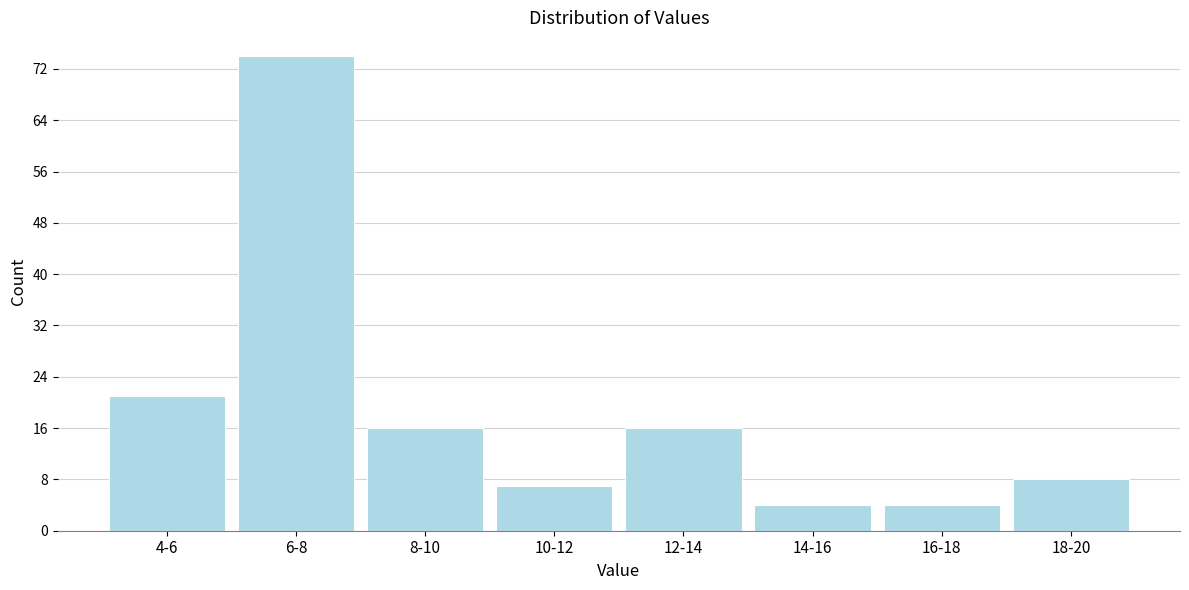

Reading right to left, list all the values displayed in this chart.

8	4	4	16	7	16	74	21